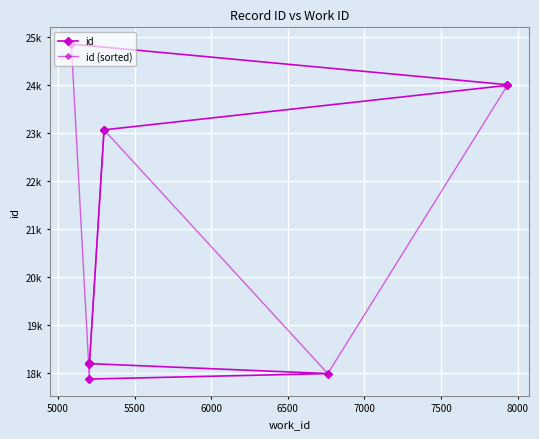

The value of id at 7500 is 15724. True or false?

False